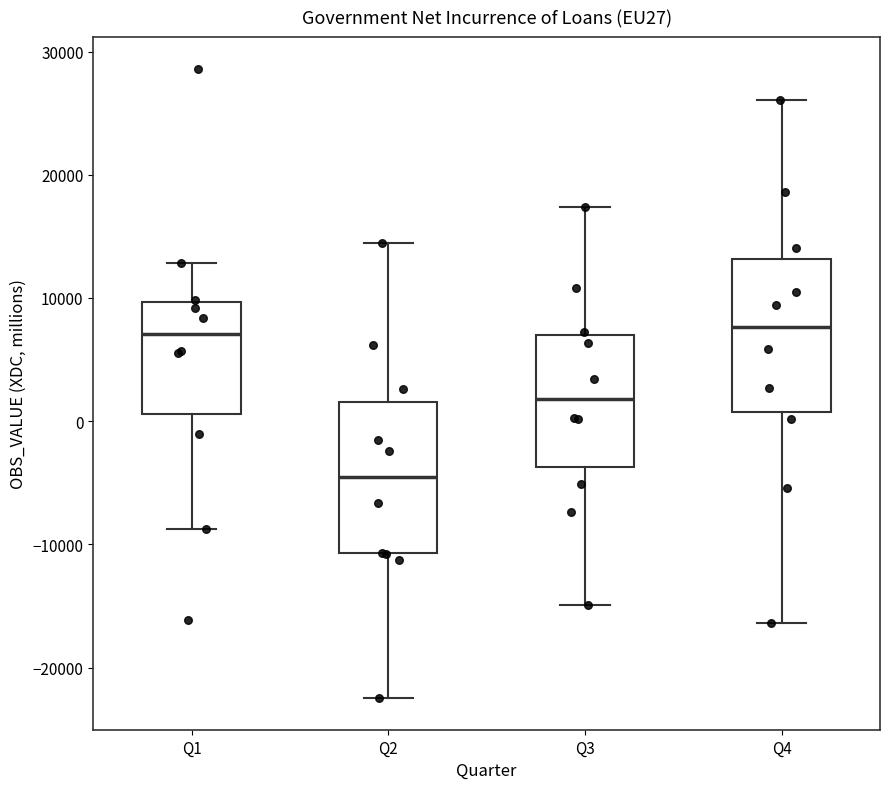

Reading left to right, transcribe this box plot: for each box, give where its median line is, the range the box spans, and where its two whiskers end, as read against the y-axis. The values are not printed on the chart, so give them approximately, as read against the axis.

Q1: median 7000, box 1000 to 10000, whiskers -9000 to 13000
Q2: median -5000, box -11000 to 2000, whiskers -22000 to 14000
Q3: median 2000, box -4000 to 7000, whiskers -15000 to 17000
Q4: median 8000, box 1000 to 13000, whiskers -16000 to 26000